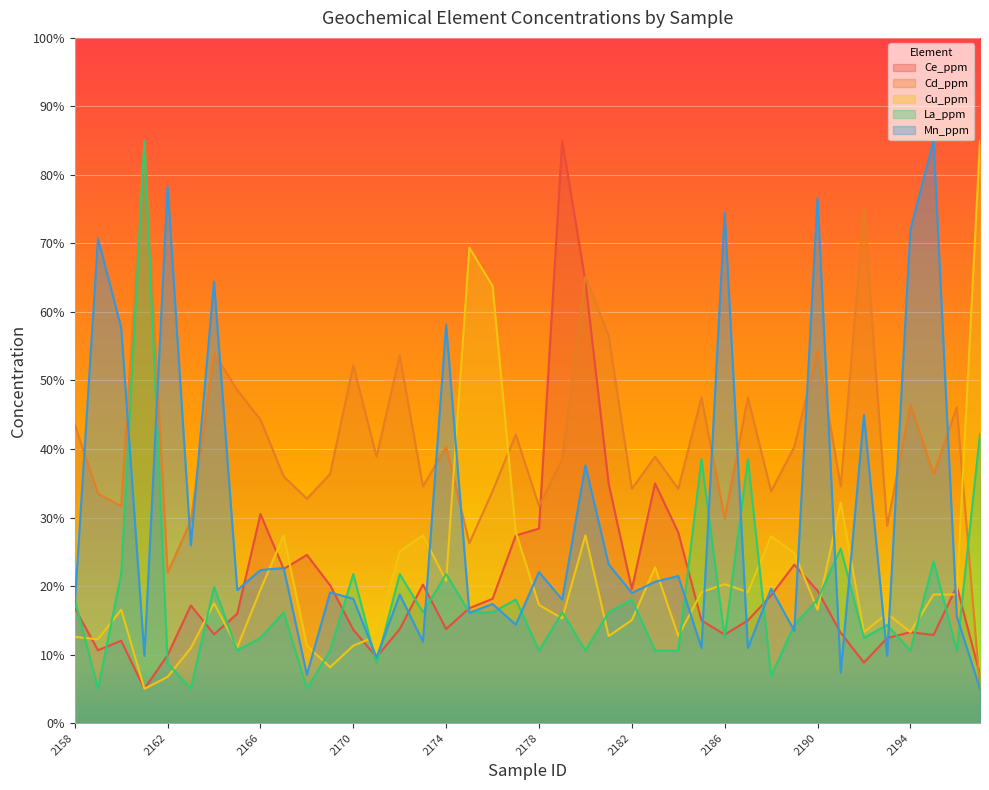

Which has a higher value, 2176 or 2167?

2167